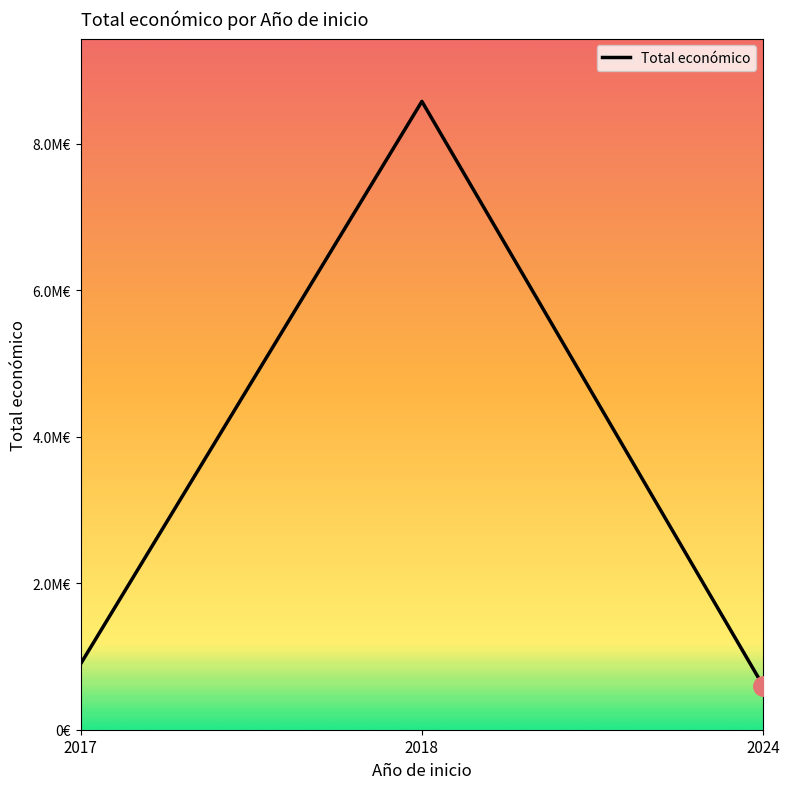

Does the chart have visible grid lines?

No